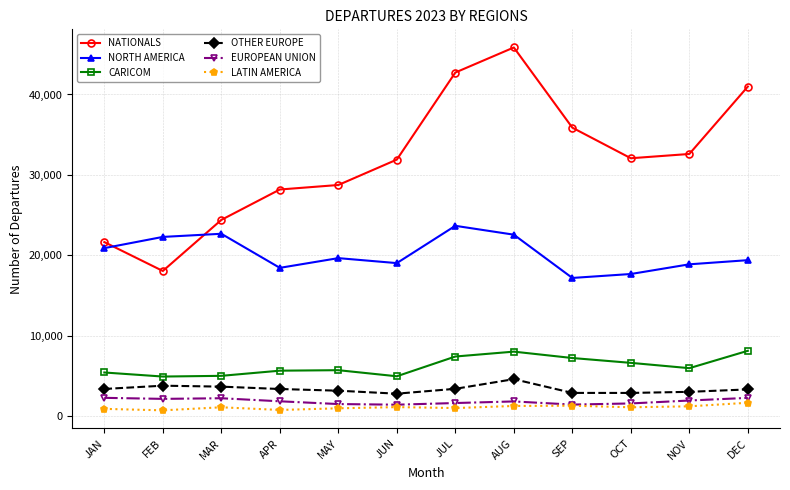

What is the highest value of the NATIONALS series?

45840